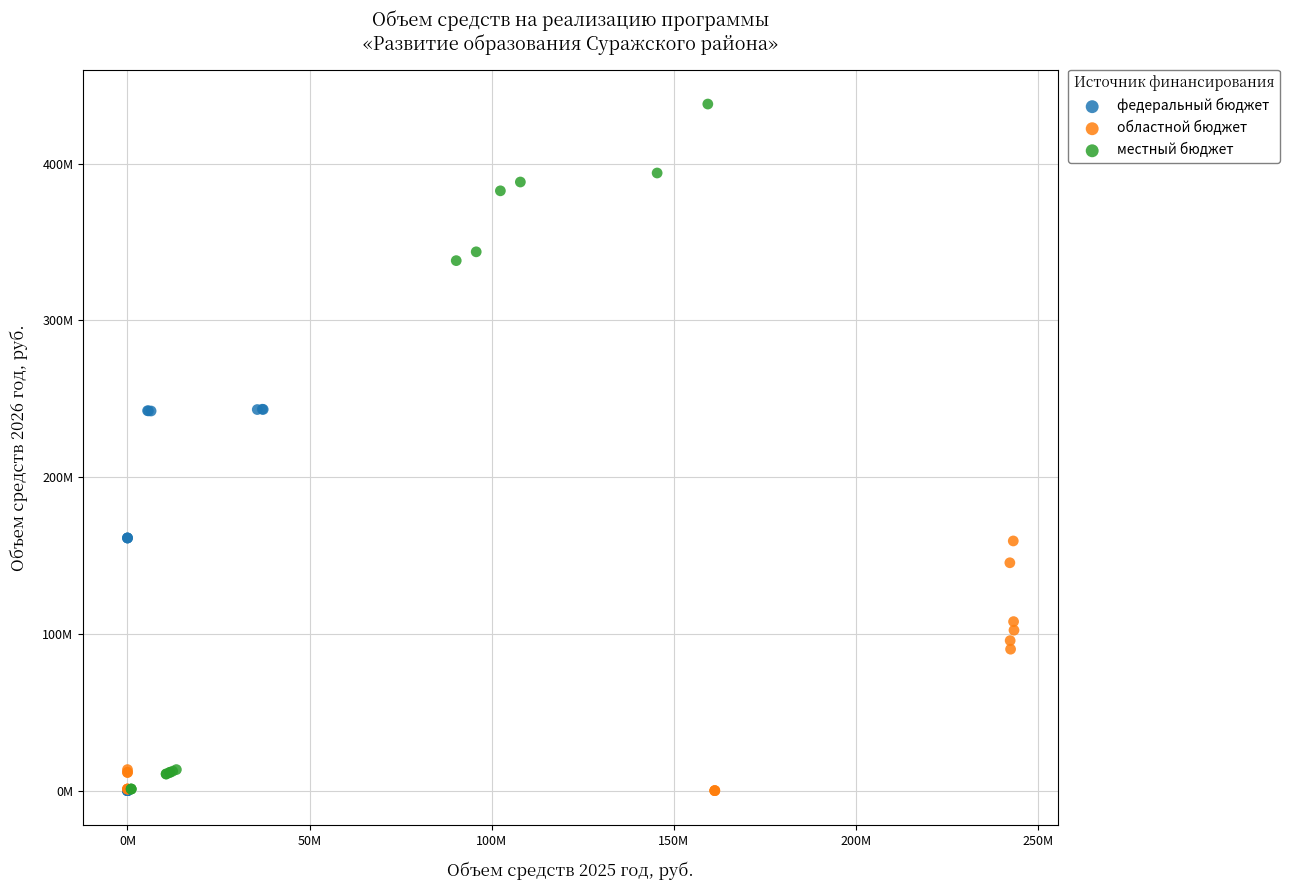

Which series has the widest spread of Y values?

местный бюджет